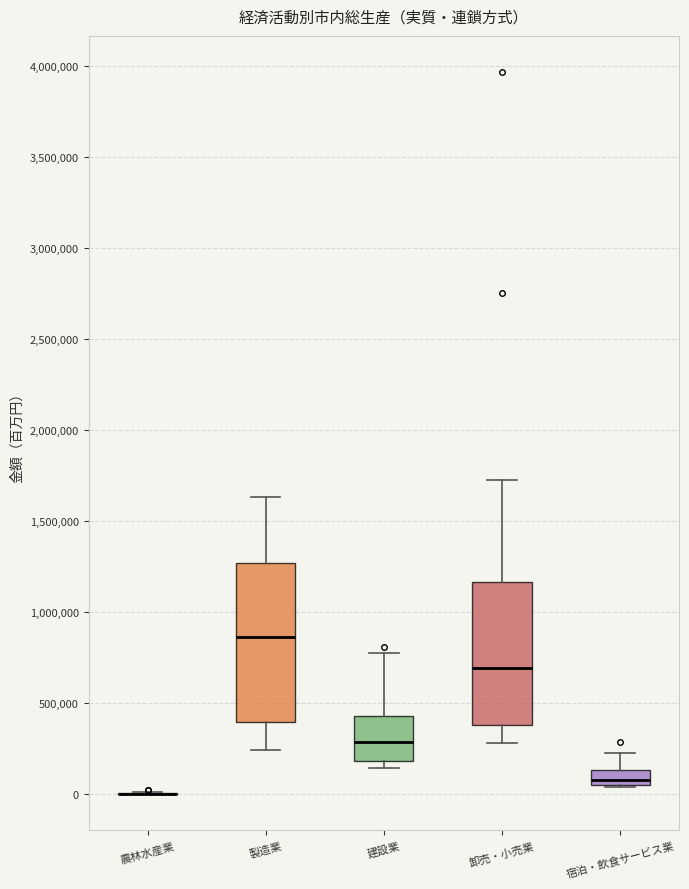

Where is the lower edge of the box for 宿泊・飲食サービス業 on the y-axis? The values are not printed on the chart, so give them approximately, as read against the axis.

50000